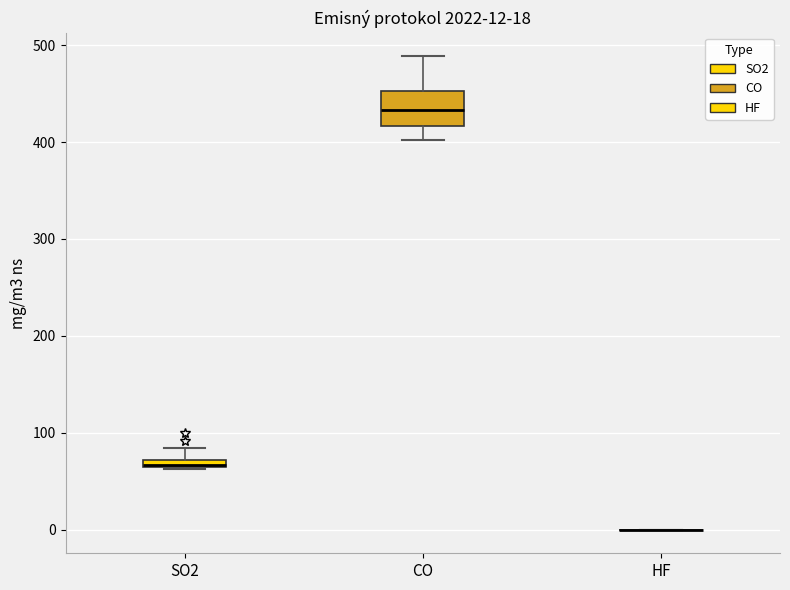

Which box is the tallest, from its lower edge to its upper edge?

CO